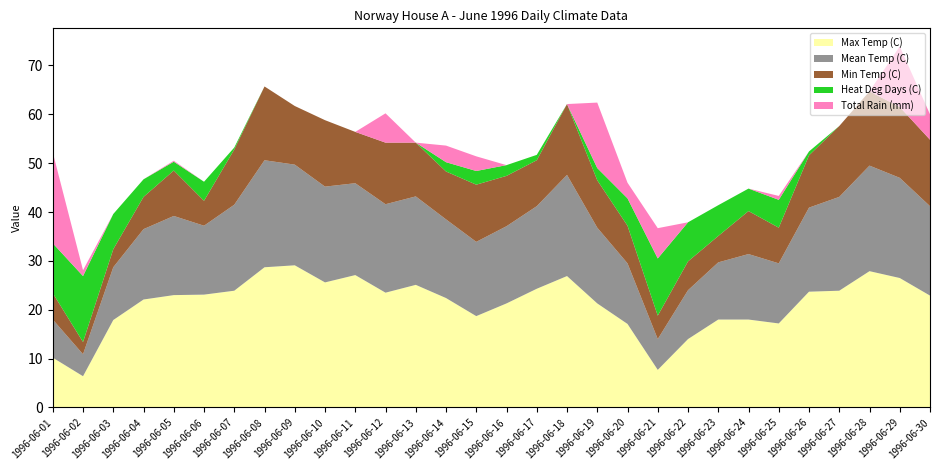

Reading right to left, transcribe all the data shown in this chart.

Max Temp (C): 1996-06-30=22.9	1996-06-29=26.5	1996-06-28=27.9	1996-06-27=23.9	1996-06-26=23.7	1996-06-25=17.2	1996-06-24=18.0	1996-06-23=18.0	1996-06-22=14.0	1996-06-21=7.7	1996-06-20=17.1	1996-06-19=21.3	1996-06-18=26.9	1996-06-17=24.3	1996-06-16=21.3	1996-06-15=18.7	1996-06-14=22.4	1996-06-13=25.1	1996-06-12=23.5	1996-06-11=27.1	1996-06-10=25.6	1996-06-09=29.1	1996-06-08=28.7	1996-06-07=23.9	1996-06-06=23.1	1996-06-05=23.0	1996-06-04=22.1	1996-06-03=17.9	1996-06-02=6.4	1996-06-01=10.2
Mean Temp (C): 1996-06-30=18.3	1996-06-29=20.5	1996-06-28=21.6	1996-06-27=19.2	1996-06-26=17.2	1996-06-25=12.3	1996-06-24=13.4	1996-06-23=11.7	1996-06-22=10.0	1996-06-21=6.3	1996-06-20=12.4	1996-06-19=15.5	1996-06-18=20.7	1996-06-17=16.9	1996-06-16=15.8	1996-06-15=15.2	1996-06-14=16.1	1996-06-13=18.1	1996-06-12=18.1	1996-06-11=18.8	1996-06-10=19.6	1996-06-09=20.6	1996-06-08=21.9	1996-06-07=17.6	1996-06-06=14.1	1996-06-05=16.2	1996-06-04=14.4	1996-06-03=10.8	1996-06-02=4.5	1996-06-01=7.8
Min Temp (C): 1996-06-30=13.6	1996-06-29=14.5	1996-06-28=15.2	1996-06-27=14.5	1996-06-26=10.7	1996-06-25=7.3	1996-06-24=8.8	1996-06-23=5.4	1996-06-22=5.9	1996-06-21=4.8	1996-06-20=7.7	1996-06-19=9.7	1996-06-18=14.5	1996-06-17=9.4	1996-06-16=10.3	1996-06-15=11.7	1996-06-14=9.8	1996-06-13=11.0	1996-06-12=12.6	1996-06-11=10.5	1996-06-10=13.6	1996-06-09=12.0	1996-06-08=15.1	1996-06-07=11.3	1996-06-06=5.1	1996-06-05=9.3	1996-06-04=6.6	1996-06-03=3.7	1996-06-02=2.5	1996-06-01=5.4
Heat Deg Days (C): 1996-06-30=0.0	1996-06-29=0.0	1996-06-28=0.0	1996-06-27=0.0	1996-06-26=0.8	1996-06-25=5.7	1996-06-24=4.6	1996-06-23=6.3	1996-06-22=8.0	1996-06-21=11.7	1996-06-20=5.6	1996-06-19=2.5	1996-06-18=0.0	1996-06-17=1.1	1996-06-16=2.2	1996-06-15=2.8	1996-06-14=1.9	1996-06-13=0.0	1996-06-12=0.0	1996-06-11=0.0	1996-06-10=0.0	1996-06-09=0.0	1996-06-08=0.0	1996-06-07=0.4	1996-06-06=3.9	1996-06-05=1.8	1996-06-04=3.6	1996-06-03=7.2	1996-06-02=13.5	1996-06-01=10.2
Total Rain (mm): 1996-06-30=5.2	1996-06-29=12.4	1996-06-28=0.0	1996-06-27=0.0	1996-06-26=0.0	1996-06-25=0.8	1996-06-24=0.0	1996-06-23=0.0	1996-06-22=0.0	1996-06-21=6.2	1996-06-20=3.2	1996-06-19=13.4	1996-06-18=0.0	1996-06-17=0.0	1996-06-16=0.0	1996-06-15=3.0	1996-06-14=3.4	1996-06-13=0.0	1996-06-12=6.0	1996-06-11=0.0	1996-06-10=0.0	1996-06-09=0.0	1996-06-08=0.0	1996-06-07=0.0	1996-06-06=0.0	1996-06-05=0.2	1996-06-04=0.0	1996-06-03=0.0	1996-06-02=1.2	1996-06-01=18.6